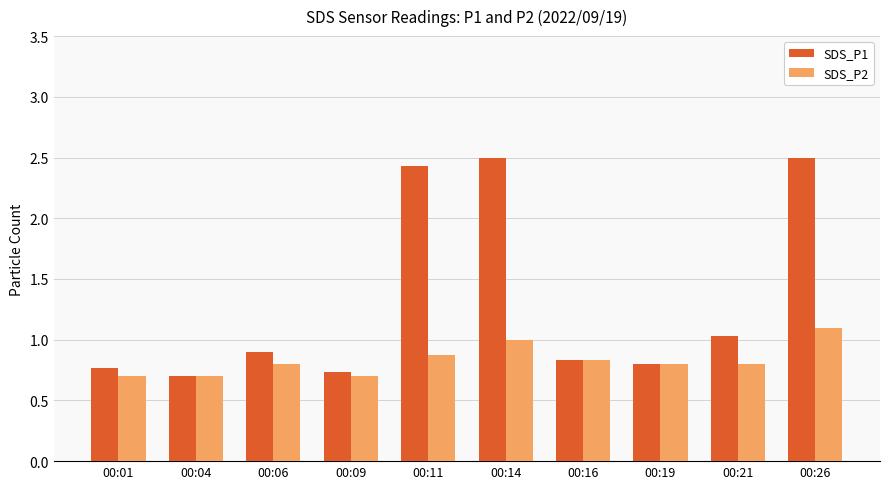

What is the difference between the highest and lowest values at 00:06?

0.1